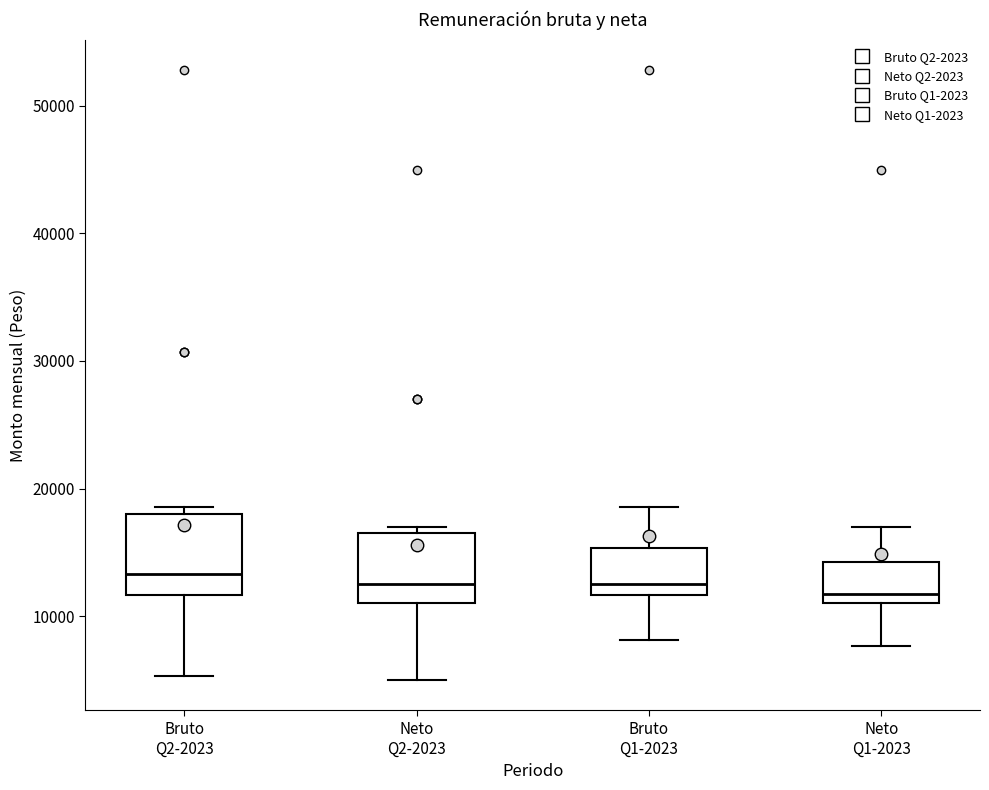

Reading left to right, read every box against the y-axis: the position of its median line, the range the box covers, and the ends of its whiskers. The values are not printed on the chart, so give them approximately, as read against the axis.

Bruto Q2-2023: median 13000, box 12000 to 18000, whiskers 5000 to 19000
Neto Q2-2023: median 13000, box 11000 to 17000, whiskers 5000 to 17000 (just above the box's upper edge)
Bruto Q1-2023: median 13000, box 12000 to 15000, whiskers 8000 to 19000
Neto Q1-2023: median 12000, box 11000 to 14000, whiskers 8000 to 17000